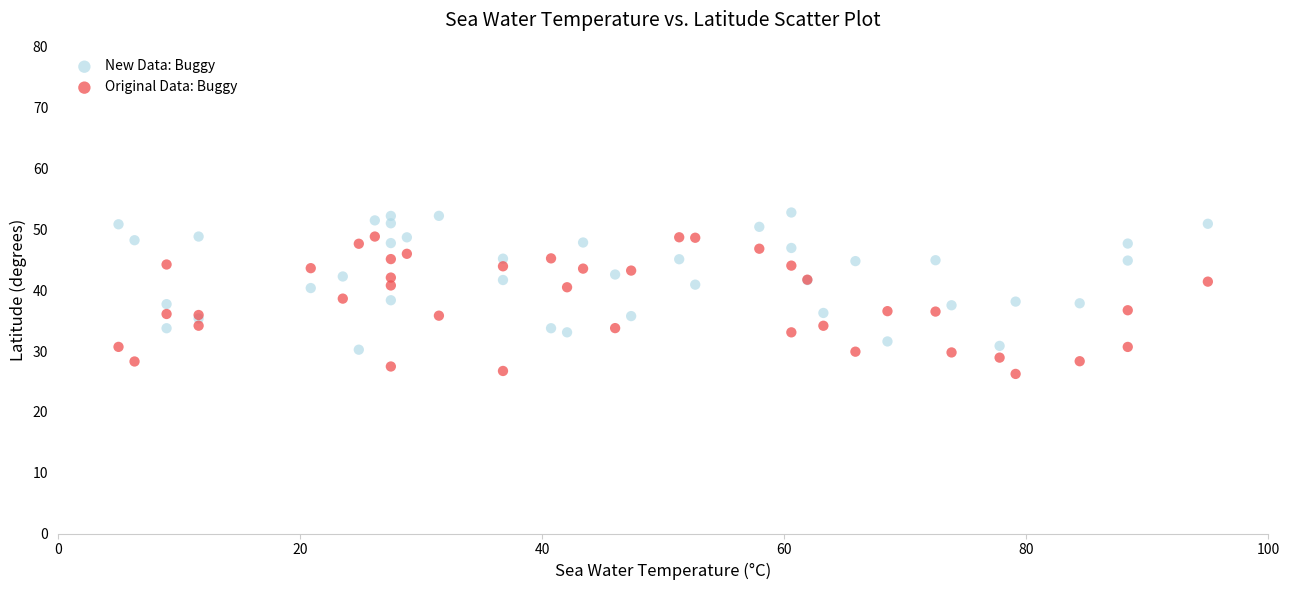

Which series reaches the minimum Y coordinate?

Original Data: Buggy